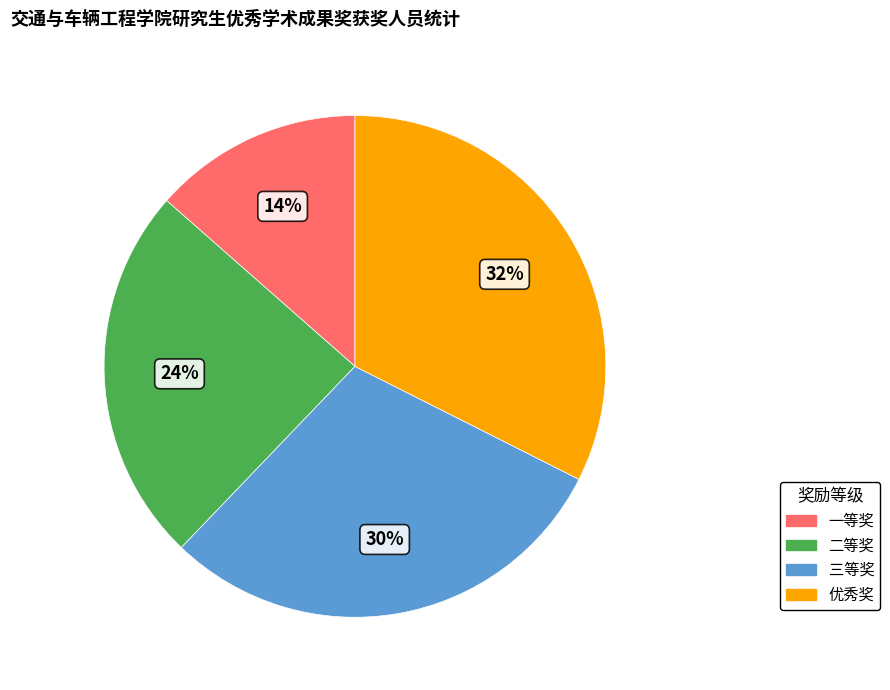

True or false: 优秀奖 accounts for 32% of the total.

True